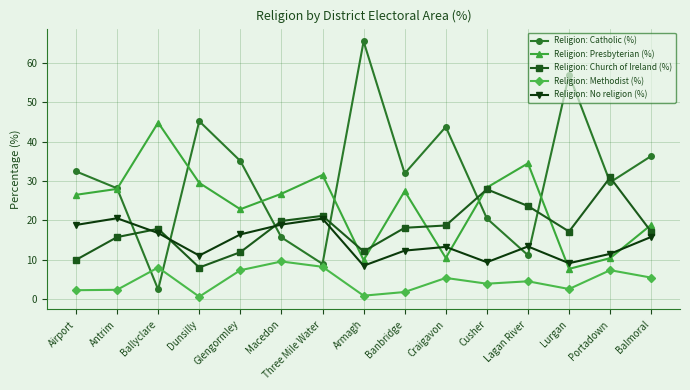

What is the difference between the highest and lowest values at Antrim?

25.8